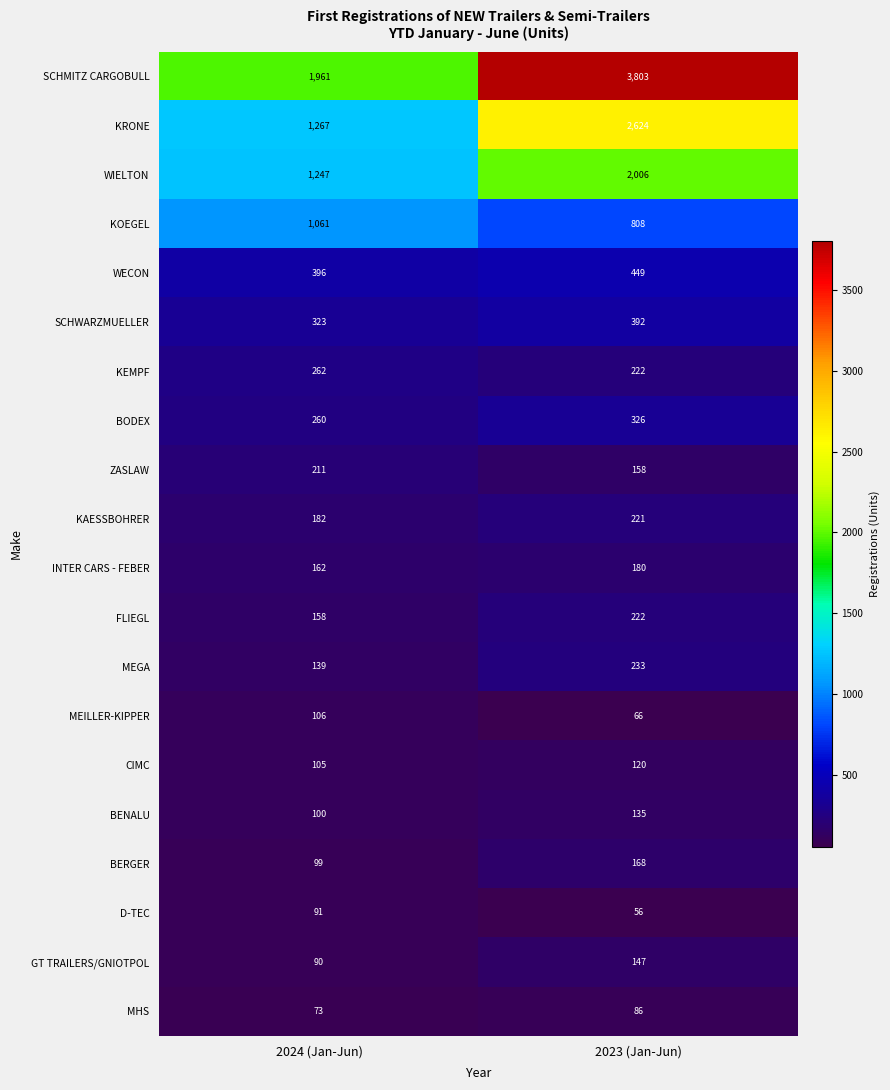

Which label corresponds to the largest value in the chart?

2023 (Jan-Jun)